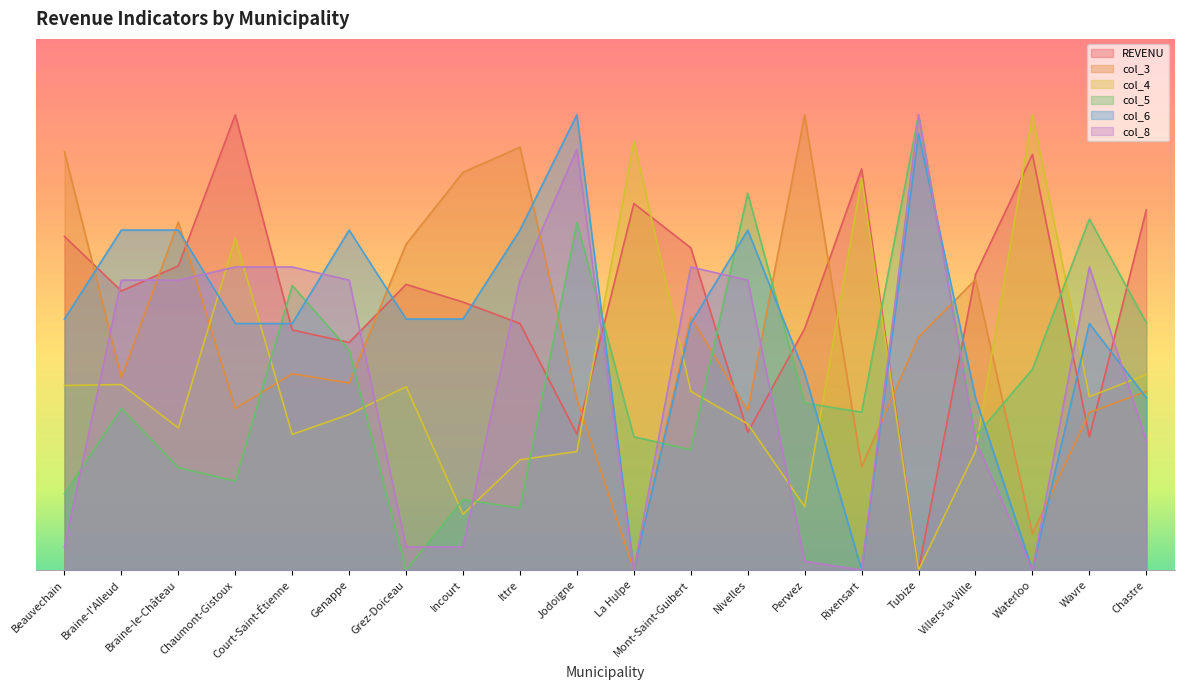

True or false: REVENU has more than 1 interior local peaks.

True